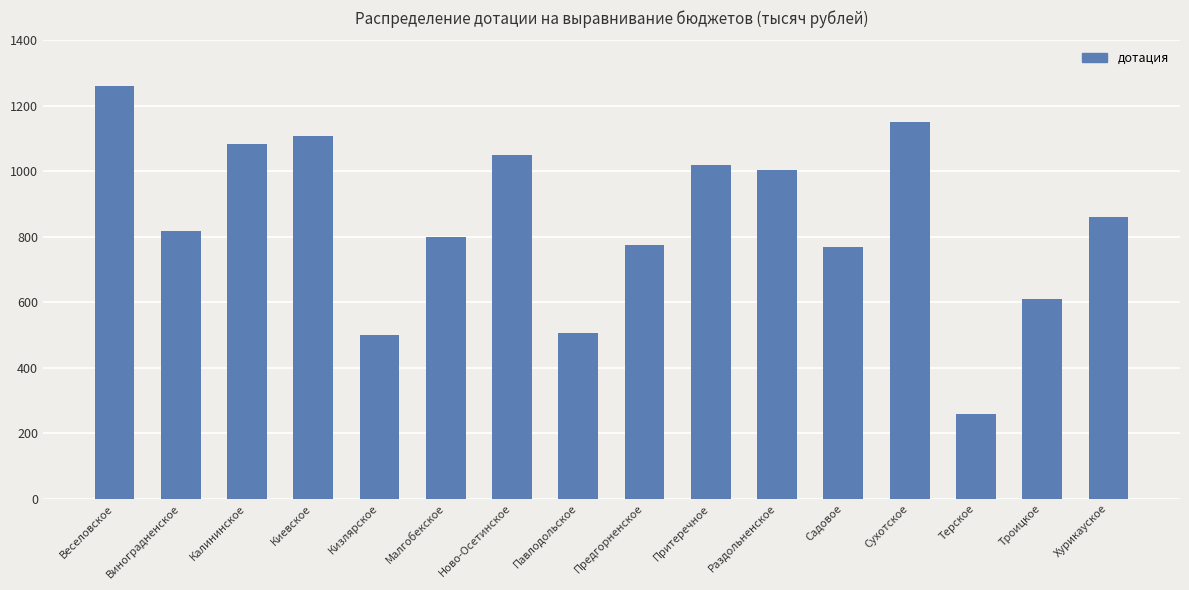

What is the label of the 5th bar from the left?

Кизлярское